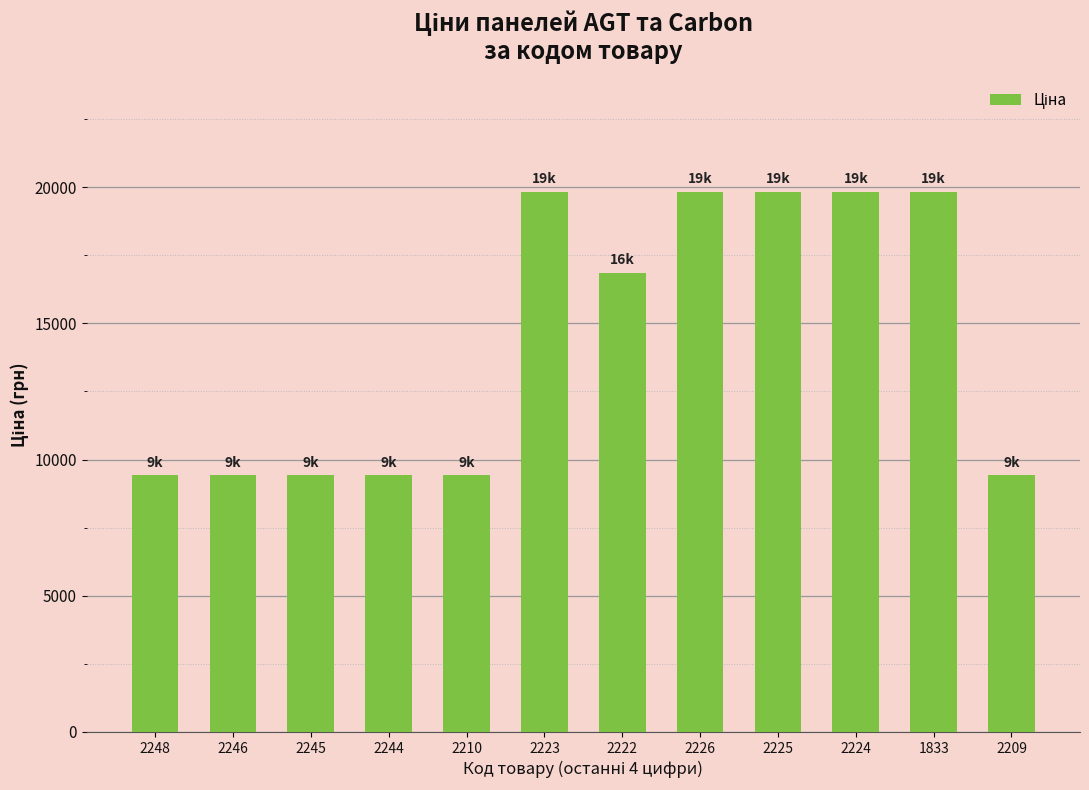

Between 2210 and 2225, which is larger?

2225